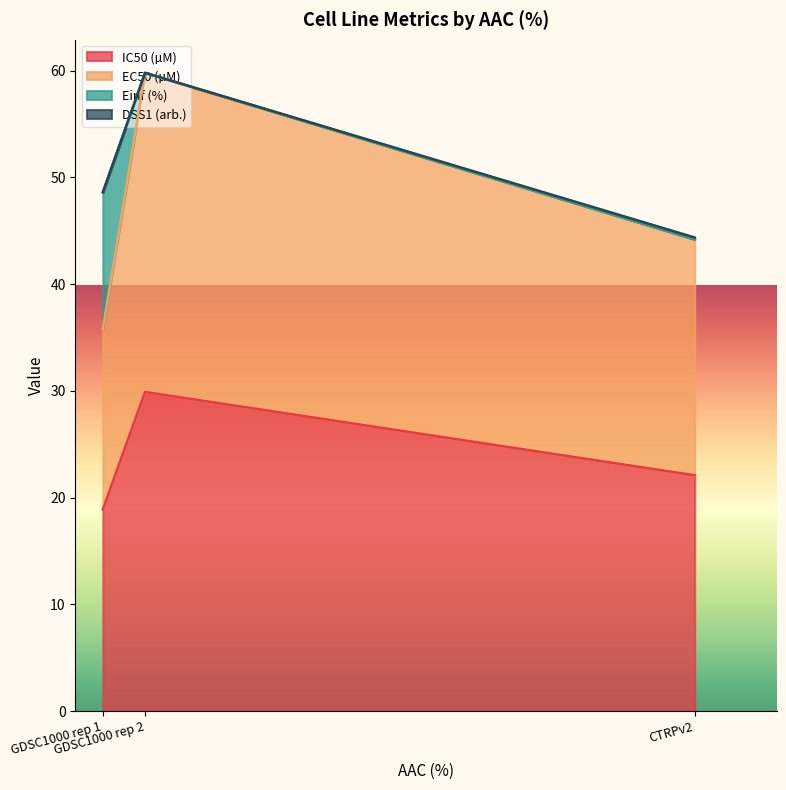

At which label is IC50 (µM) closest to 24?

CTRPv2